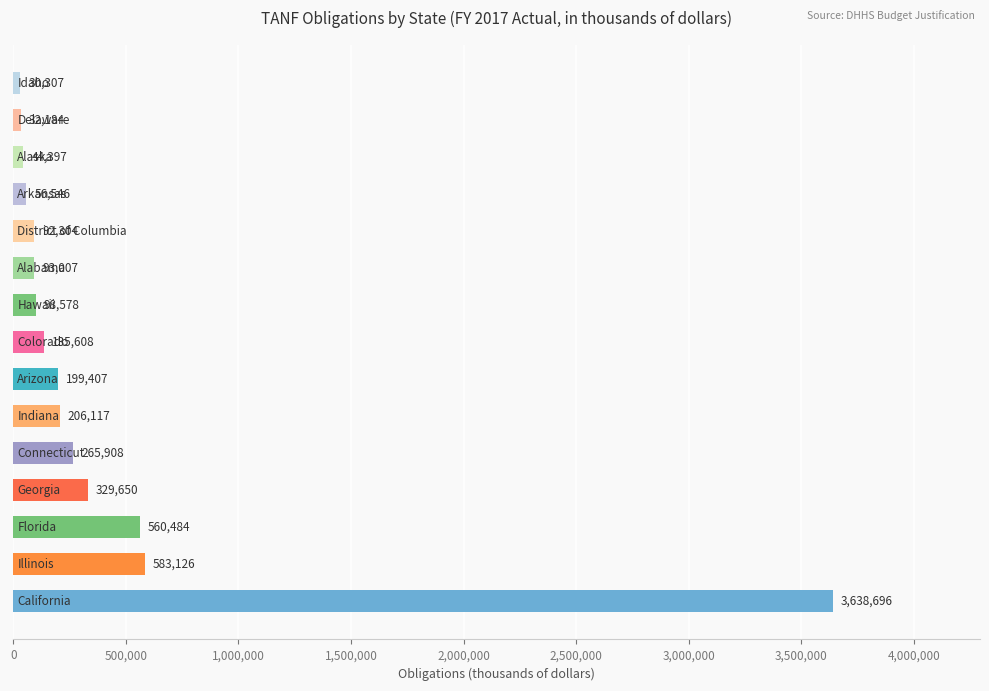

What is the minimum value shown in the chart?

30307